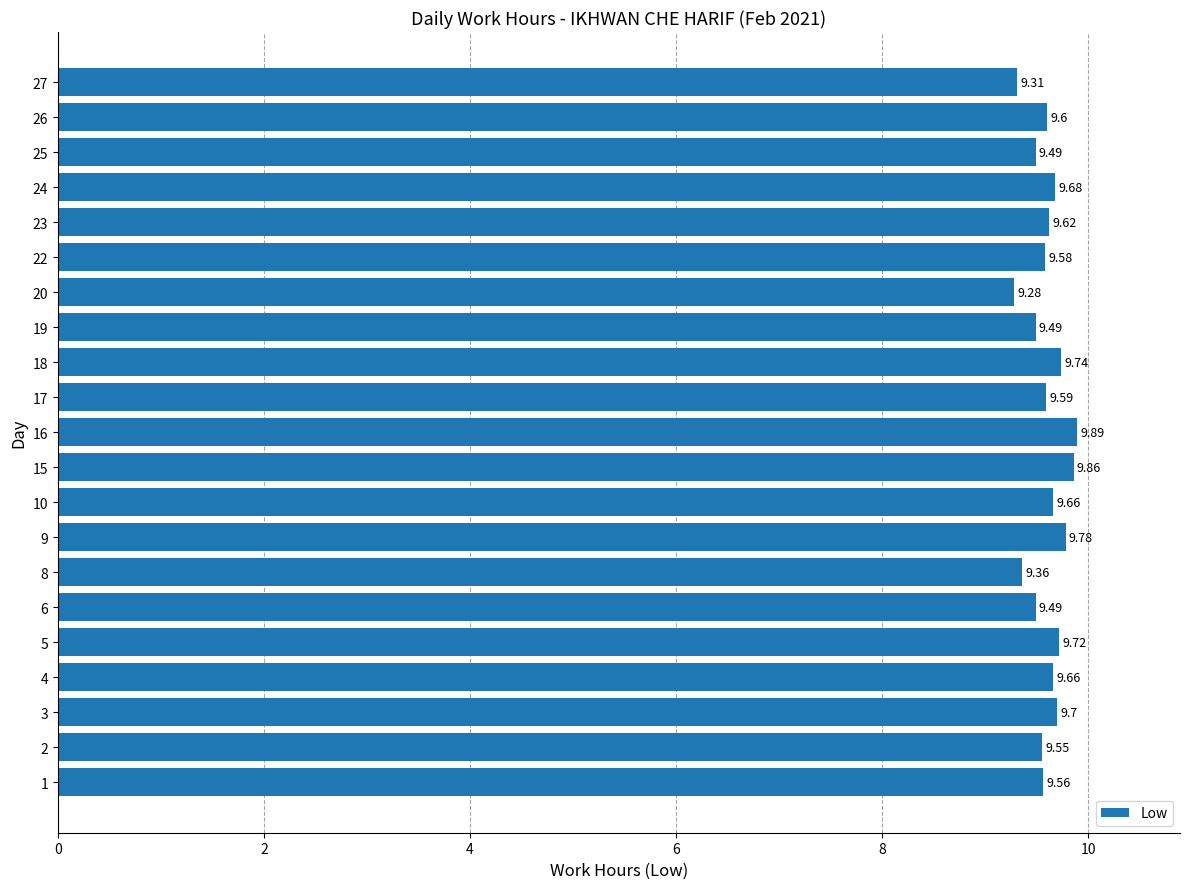

The chart shows a value of 5.4 at 10. True or false?

False